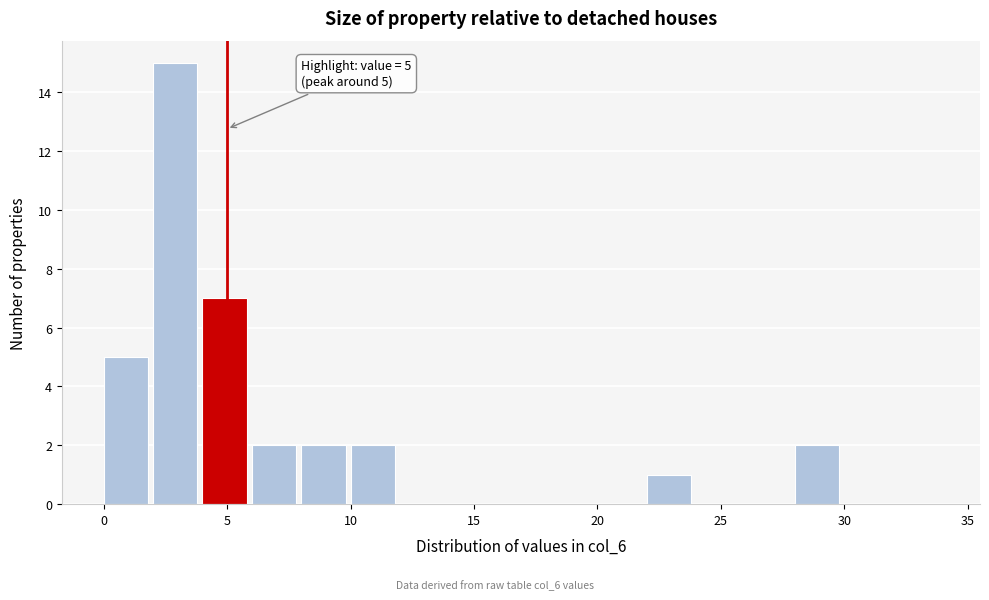

Over which range of the x-axis is the bar tallest?

2 to 4